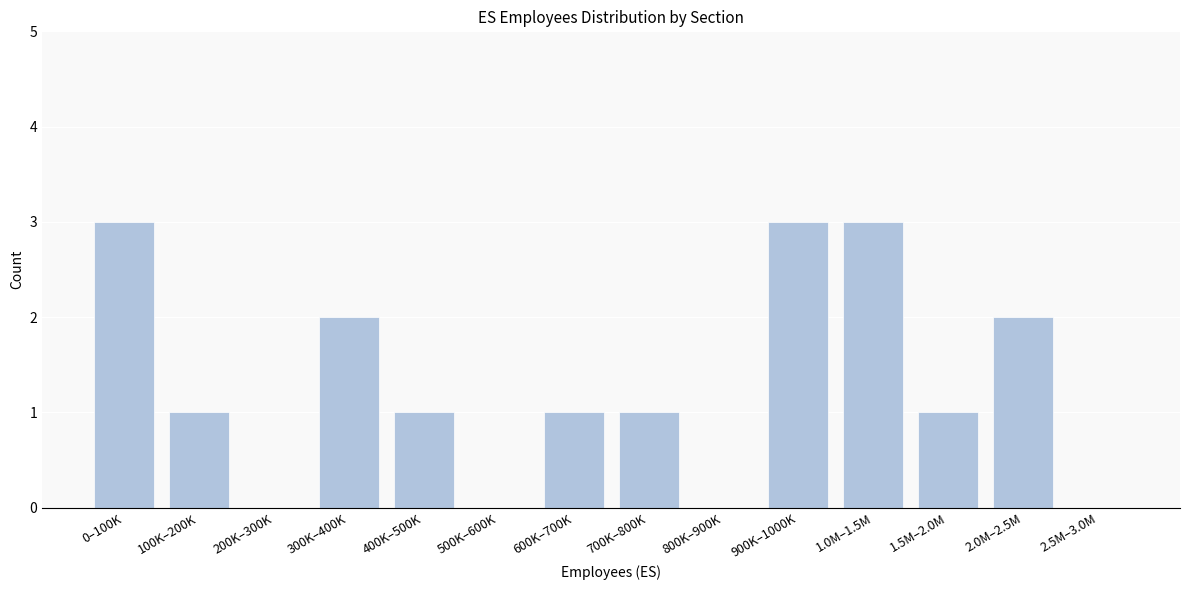

Reading left to right, transcribe all the data shown in this chart.

0–100K=3	100K–200K=1	200K–300K=0	300K–400K=2	400K–500K=1	500K–600K=0	600K–700K=1	700K–800K=1	800K–900K=0	900K–1000K=3	1.0M–1.5M=3	1.5M–2.0M=1	2.0M–2.5M=2	2.5M–3.0M=0